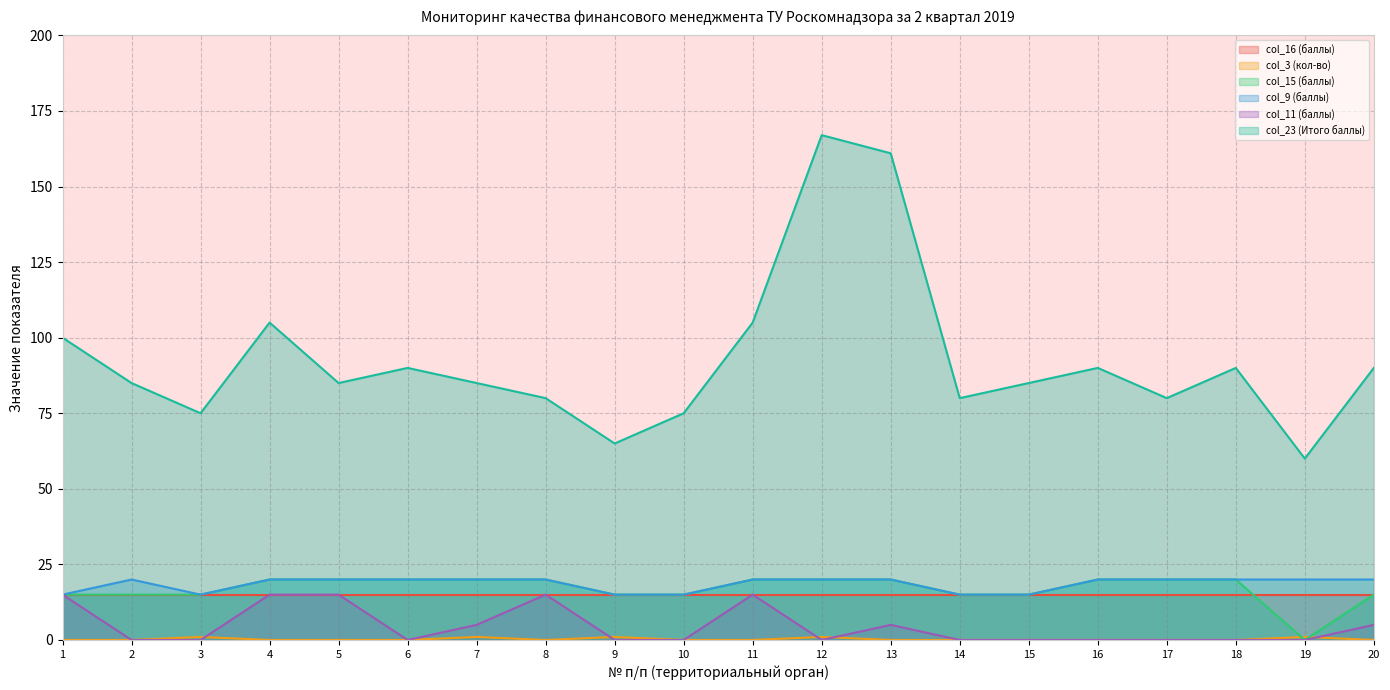

Between 12 and 7, which is larger?

12